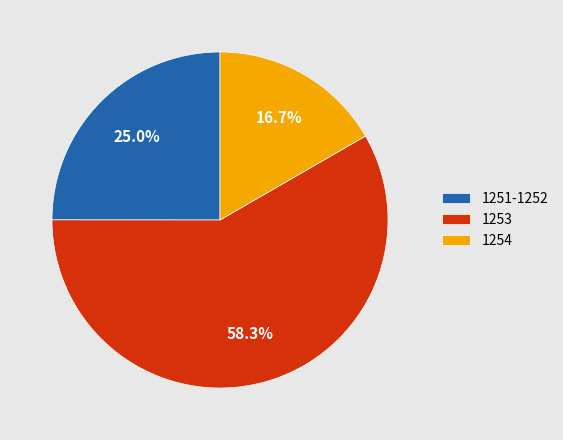

To the nearest percent, what percentage of the pie is 1253?

58%